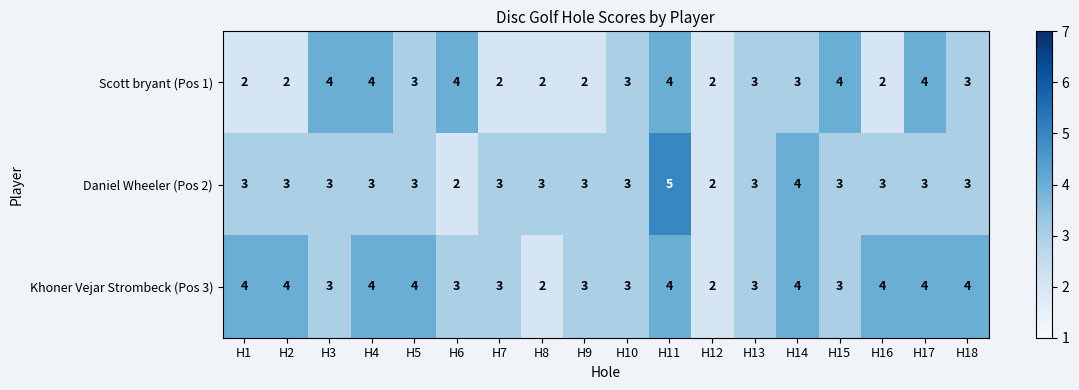

Which series has the largest range (max minus min)?

Daniel Wheeler (Pos 2)